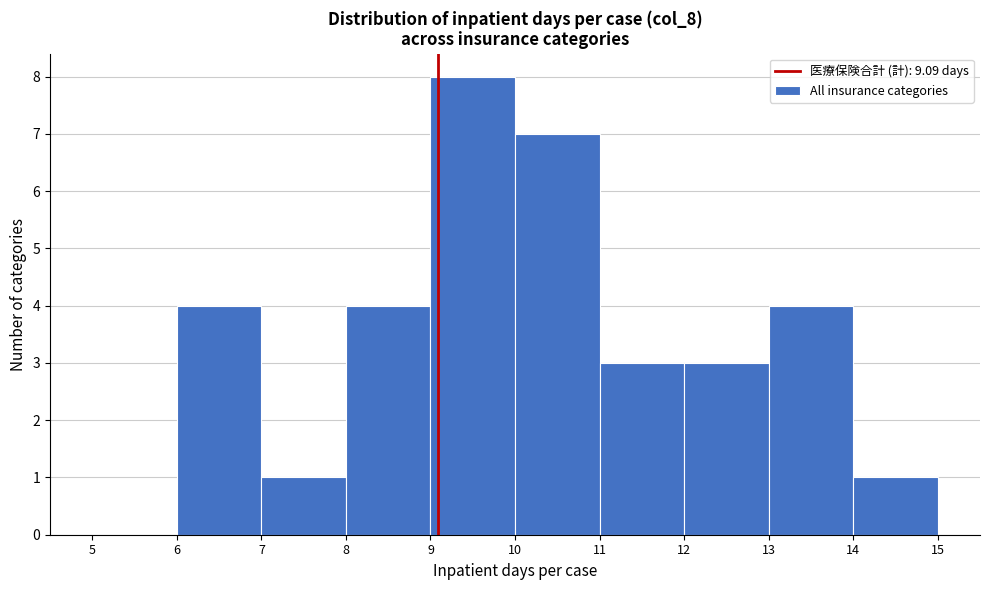

What is the height of the bar covering 7 to 8 on the x-axis? The values are not printed on the chart, so give them approximately, as read against the axis.

1